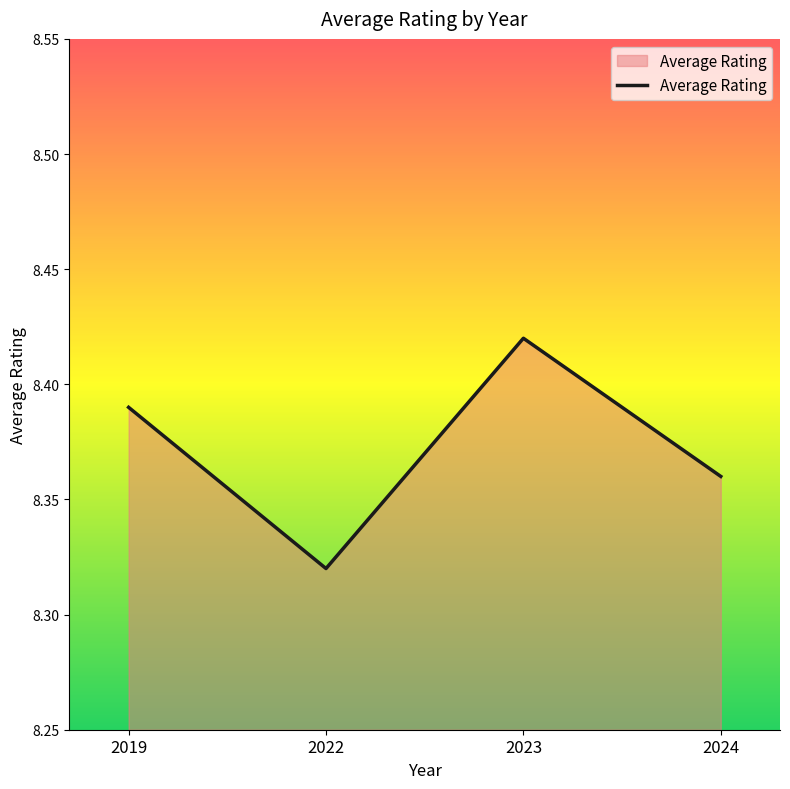

At which label is the value closest to 8?

2022